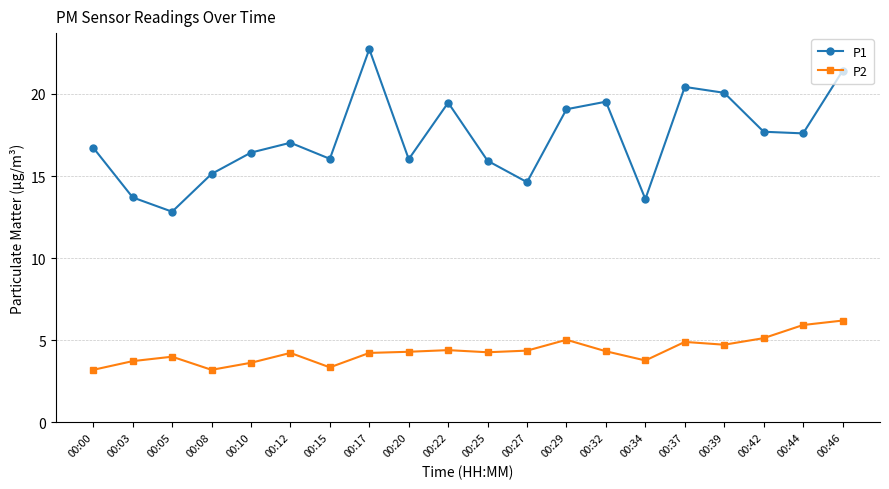

How many lines are shown in the chart?

2